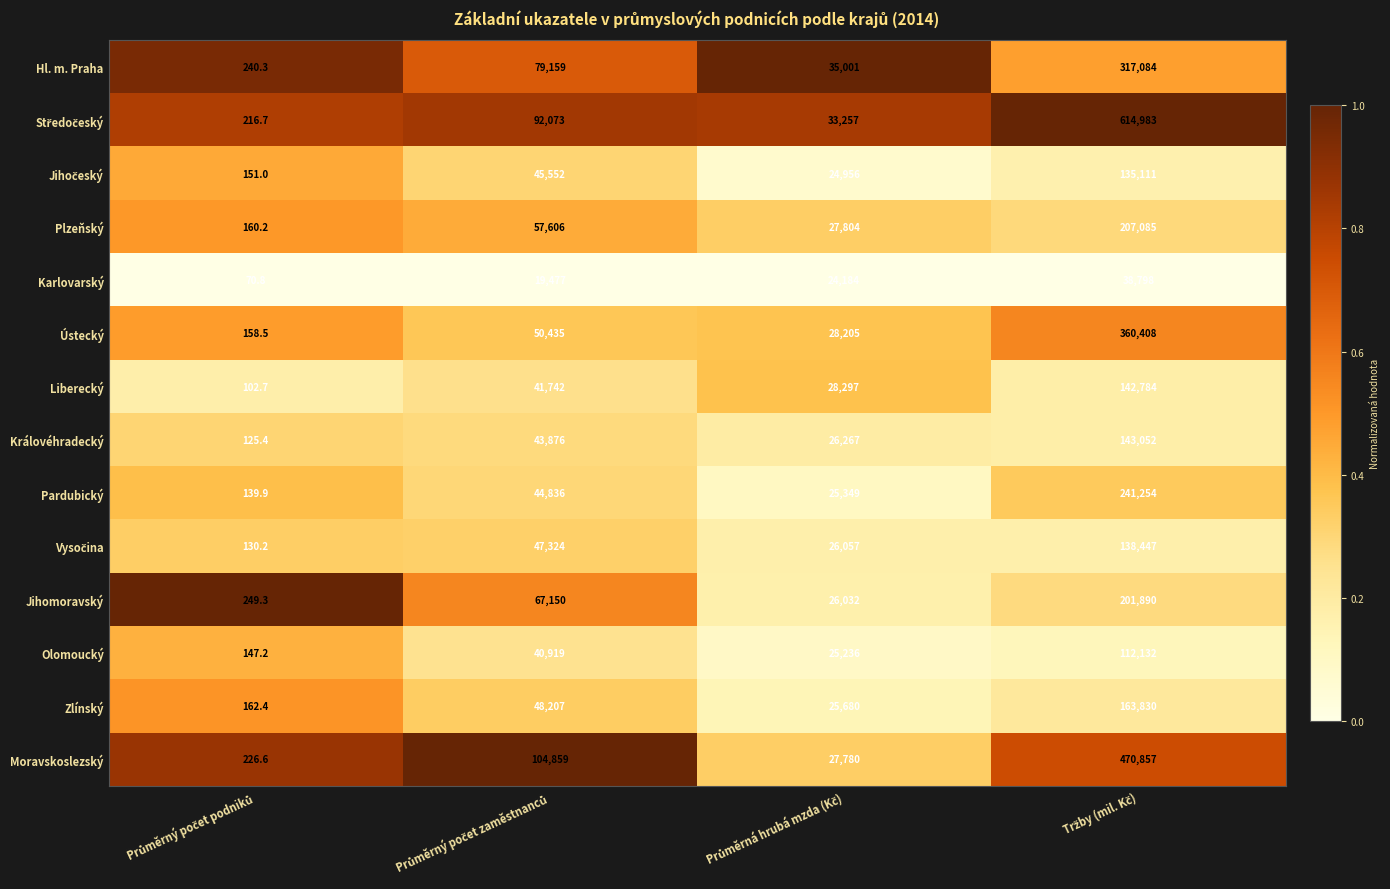

What is the maximum value shown in the chart?

614983.0